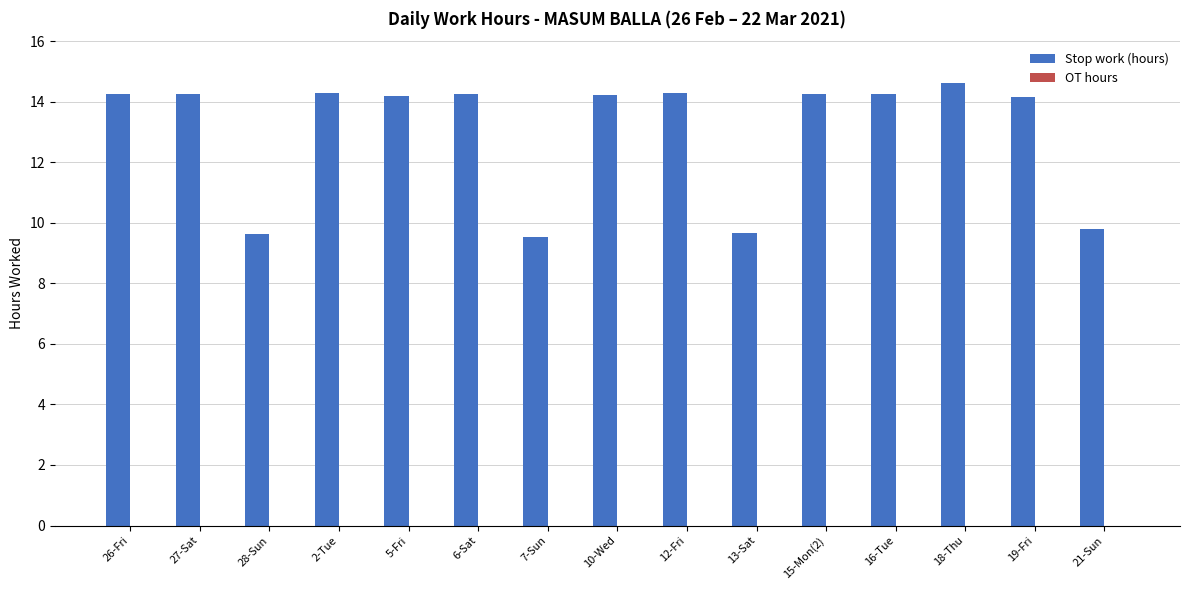

Which category has the highest value across all series?

18-Thu